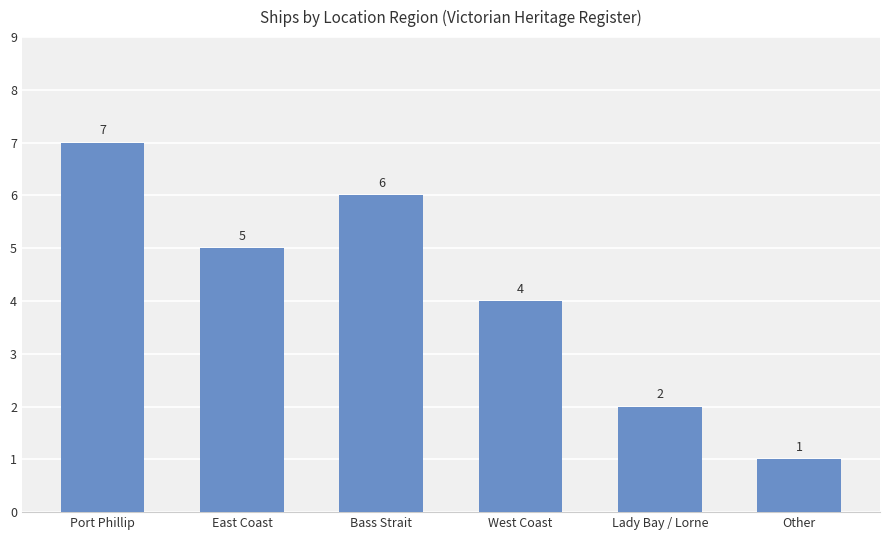

The chart shows a value of 5 at East Coast. True or false?

True